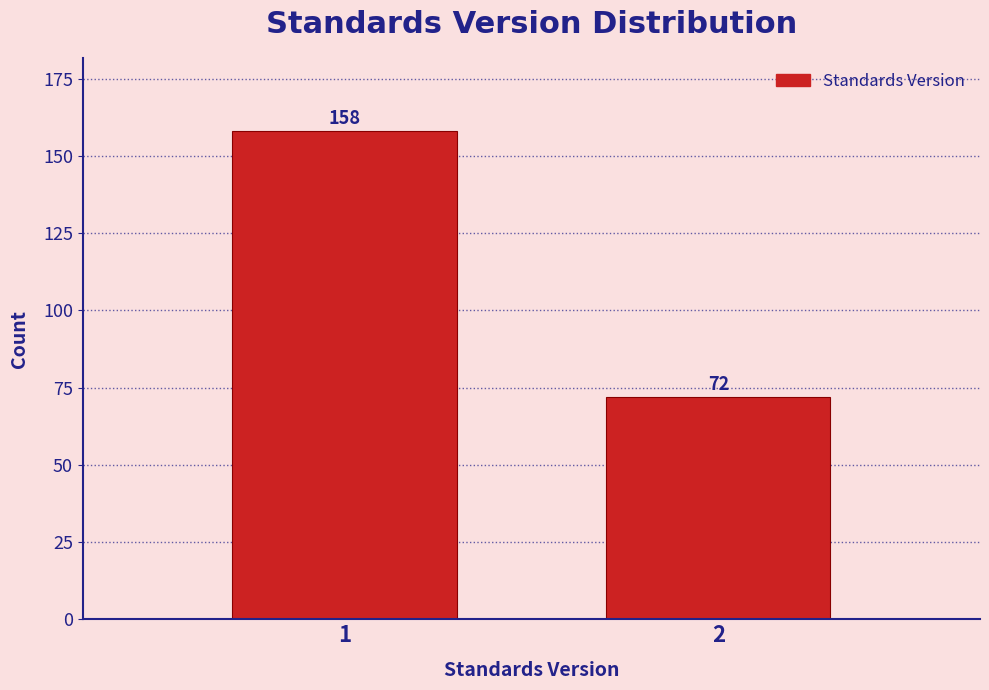

Reading left to right, list all the values displayed in this chart.

1=158	2=72